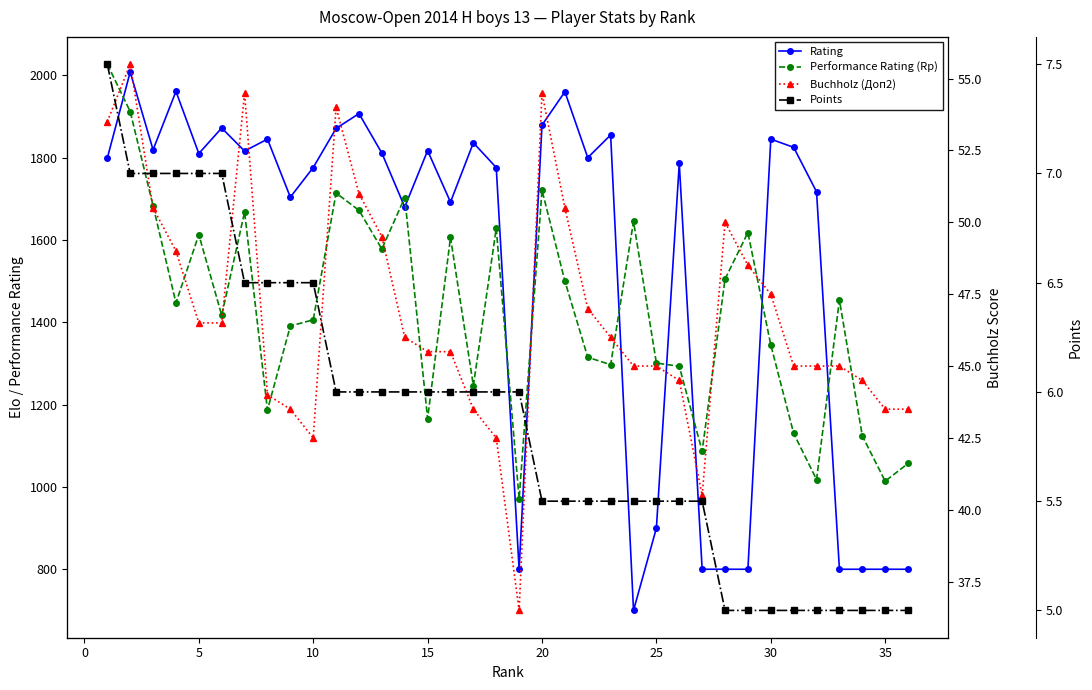

How many data points in Points are above 6?

10